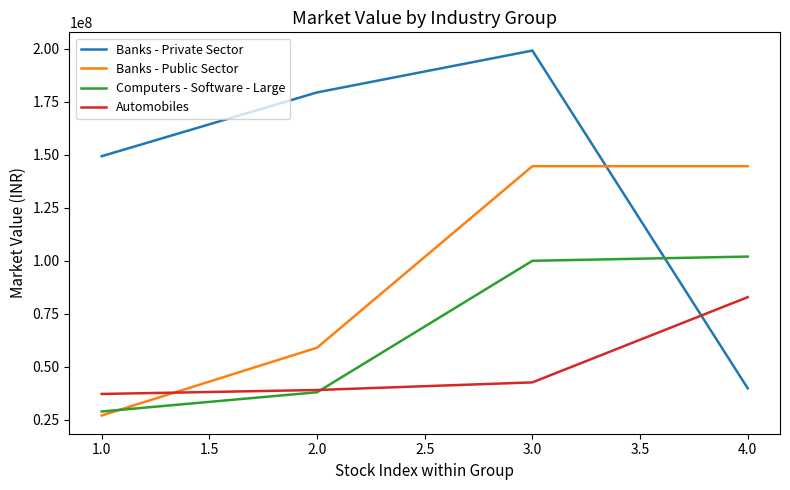

True or false: Banks - Public Sector and Automobiles cross at least once.

True